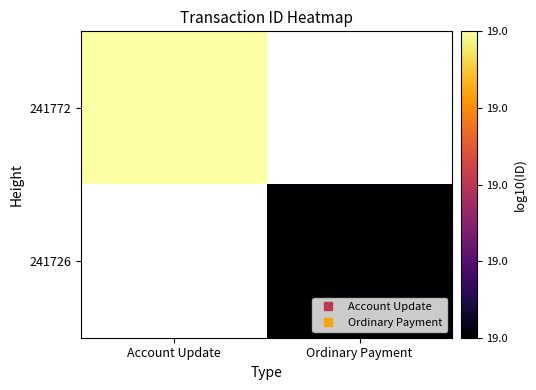

At how many categories does at least one series exceed 18?

2